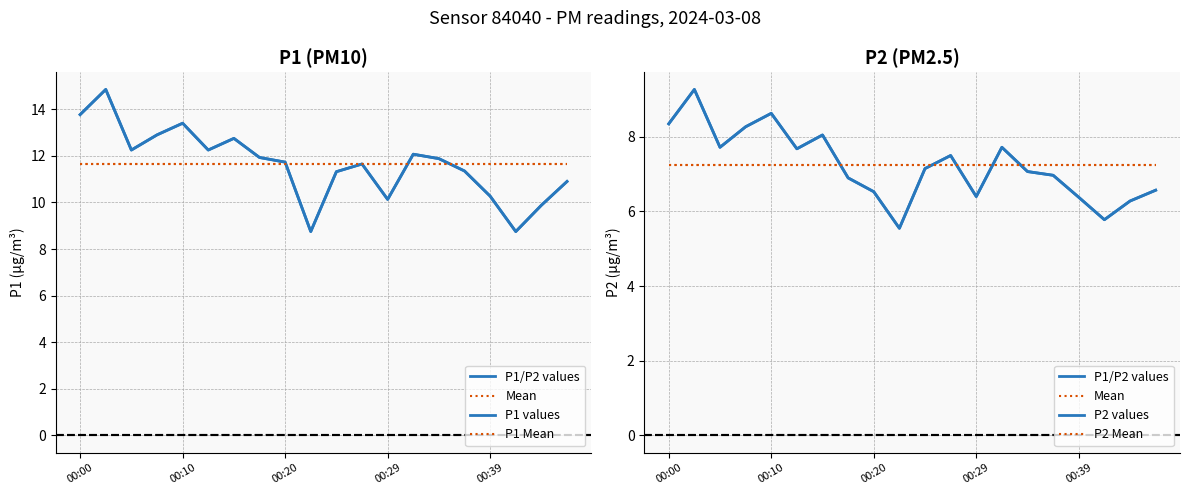

How many interior local valleys does the P1 values series have?

5